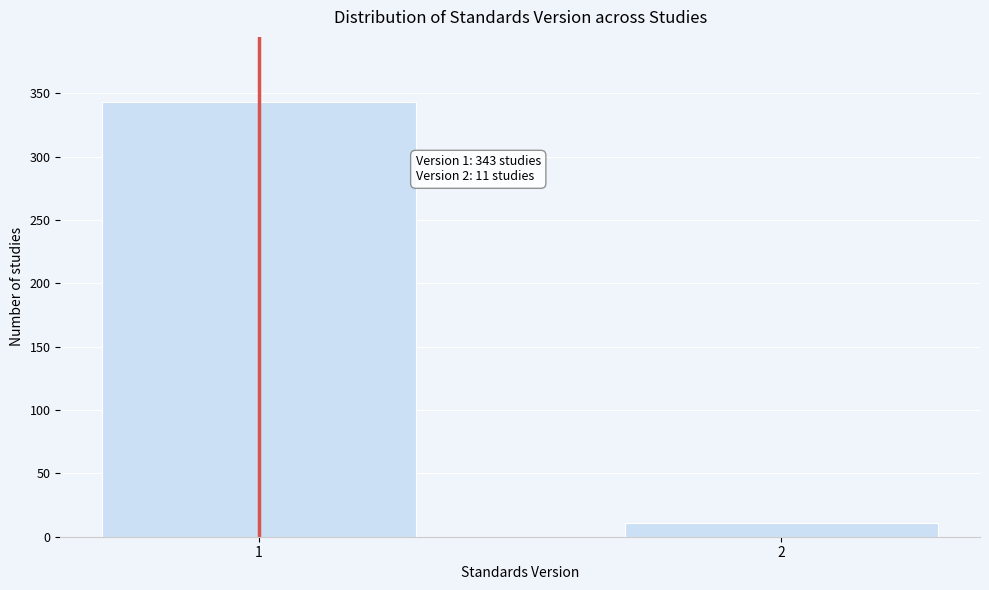

Reading left to right, list all the values displayed in this chart.

343	11